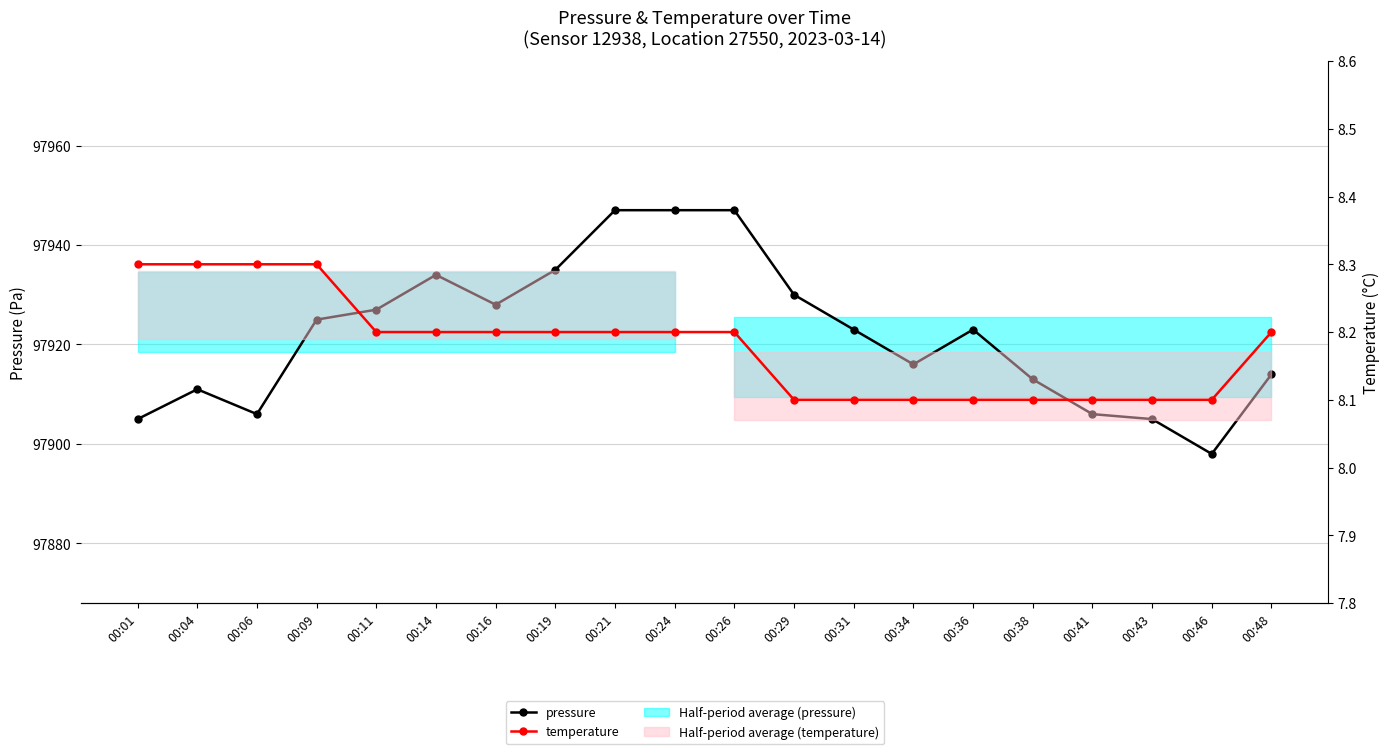

At 00:21, list the series in order from smallest to largest.

temperature, pressure